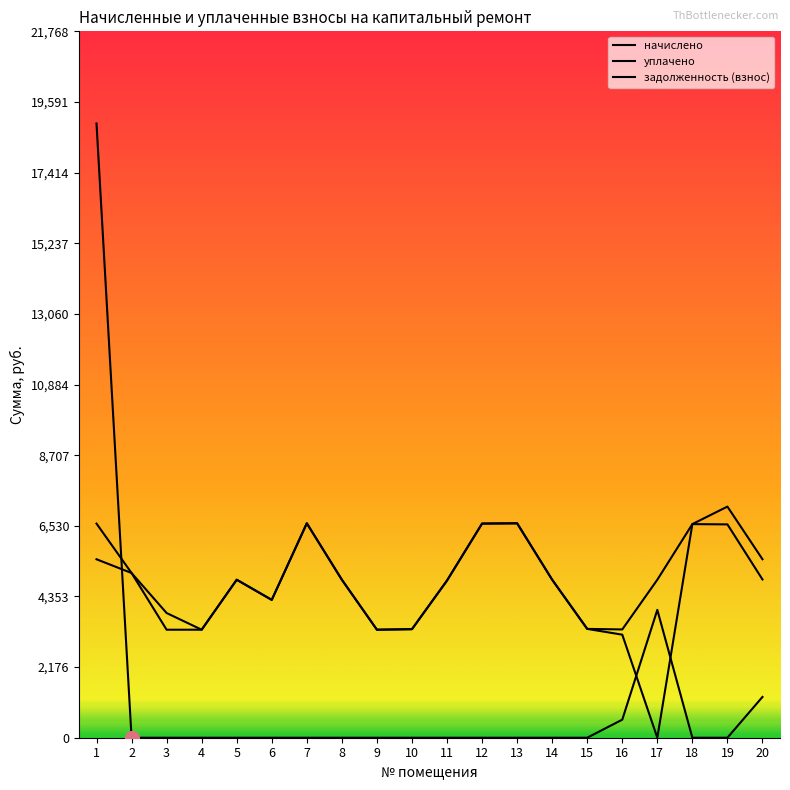

Which series changed the most between 15 and 19?

уплачено